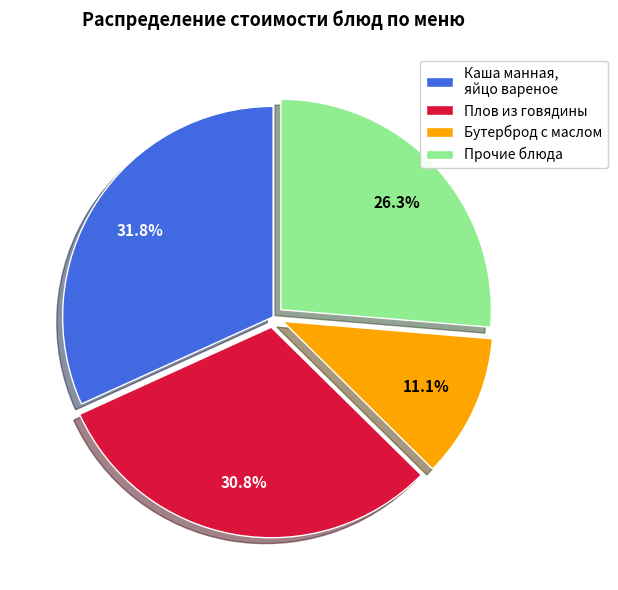

How much of the chart is everything except Бутерброд с маслом?

88.9%